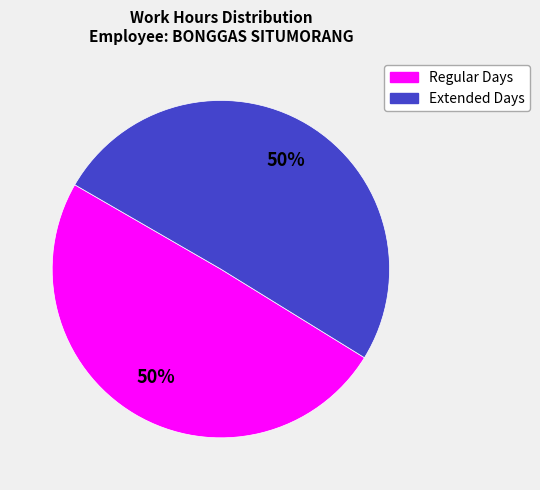

To the nearest percent, what is the average slice percentage?

50%